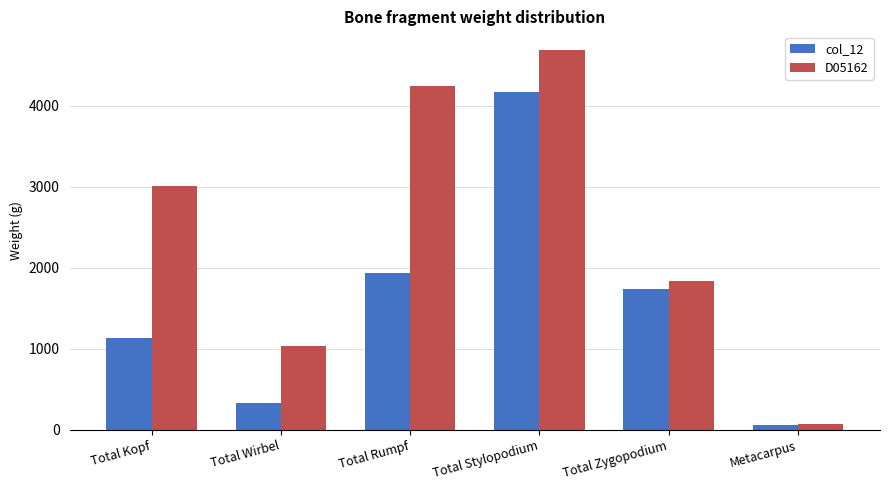

Reading left to right, list all the values displayed in this chart.

col_12: 1126.3	324.5	1928.2	4163.9	1737.4	58.5
D05162: 3007.5	1033.3	4247.4	4682.5	1830.7	72.3